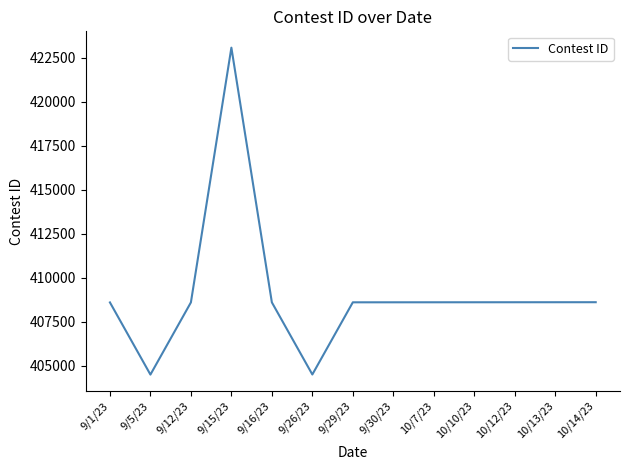

Where does the data first go above 408604?

9/15/23